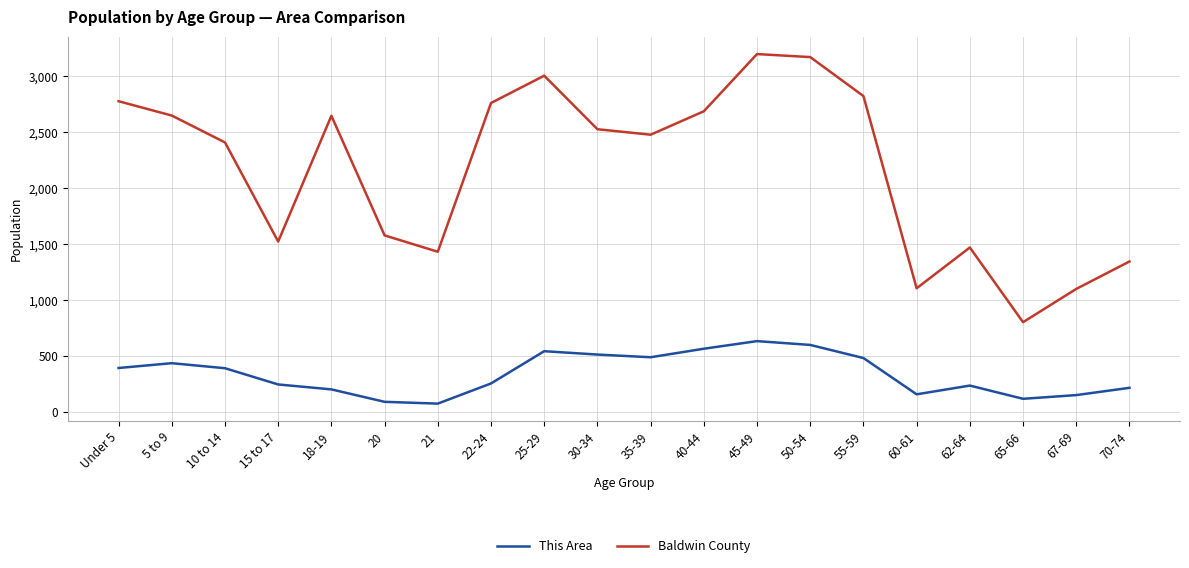

Between 25-29 and 30-34, which series saw the biggest shift?

Baldwin County